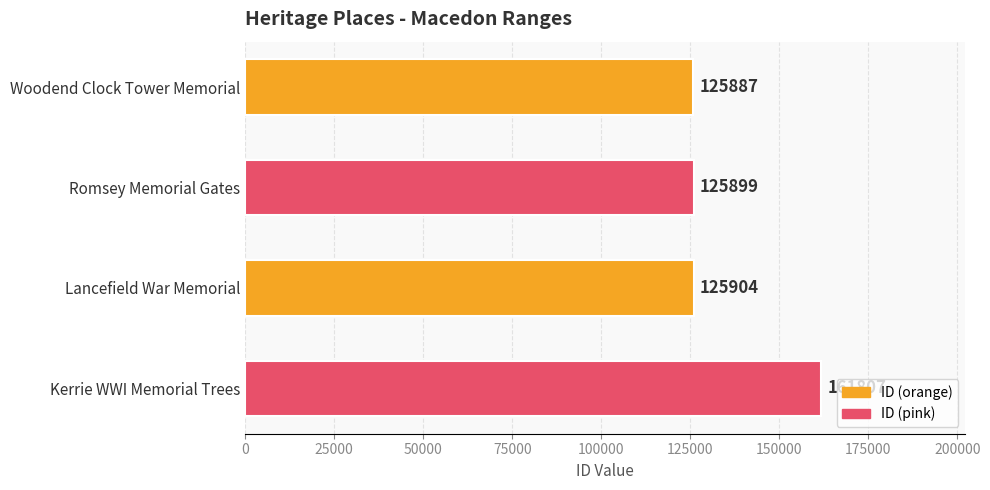

Reading top to bottom, extract all data points from this chart.

125887	125899	125904	161807